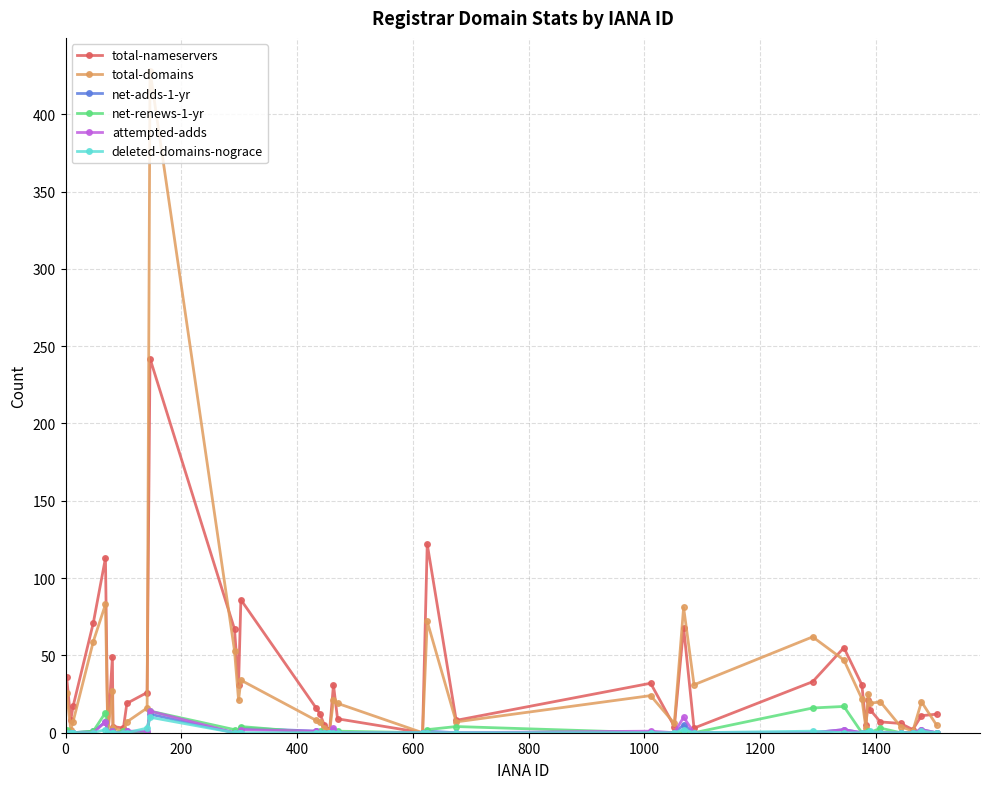

True or false: net-adds-1-yr has more than 2 interior local peaks.

True